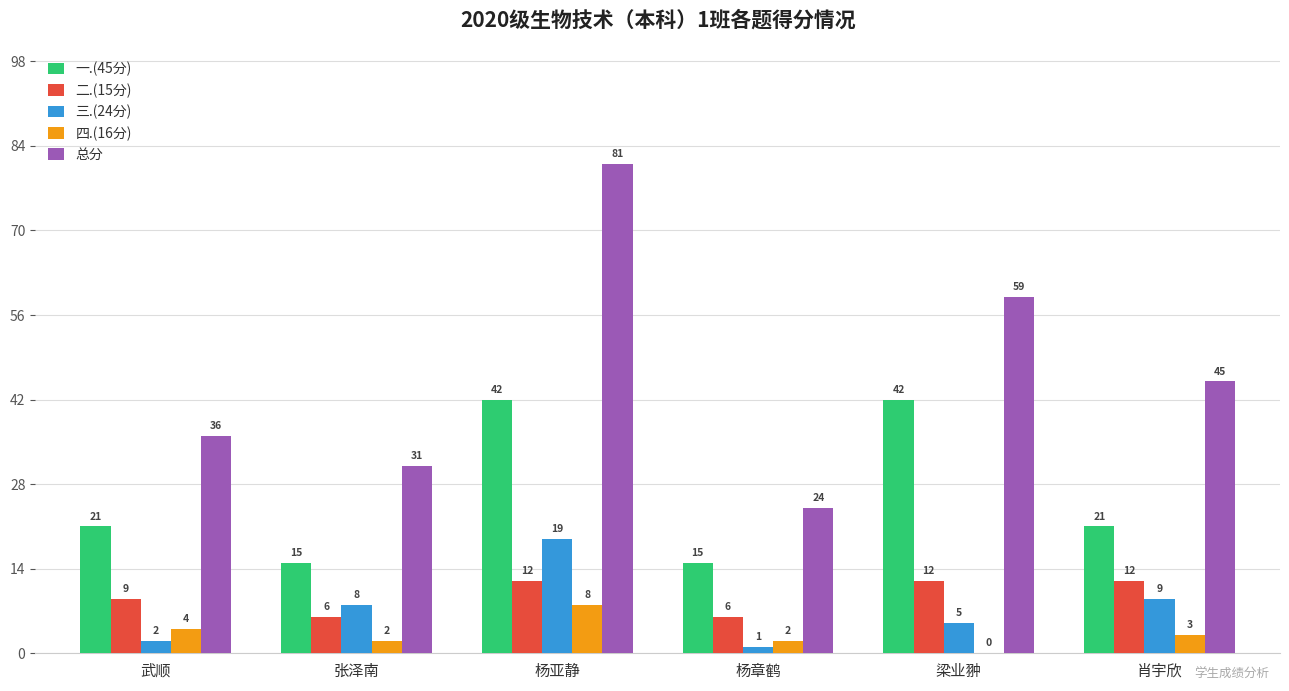

Count the number of categories in the chart.

6